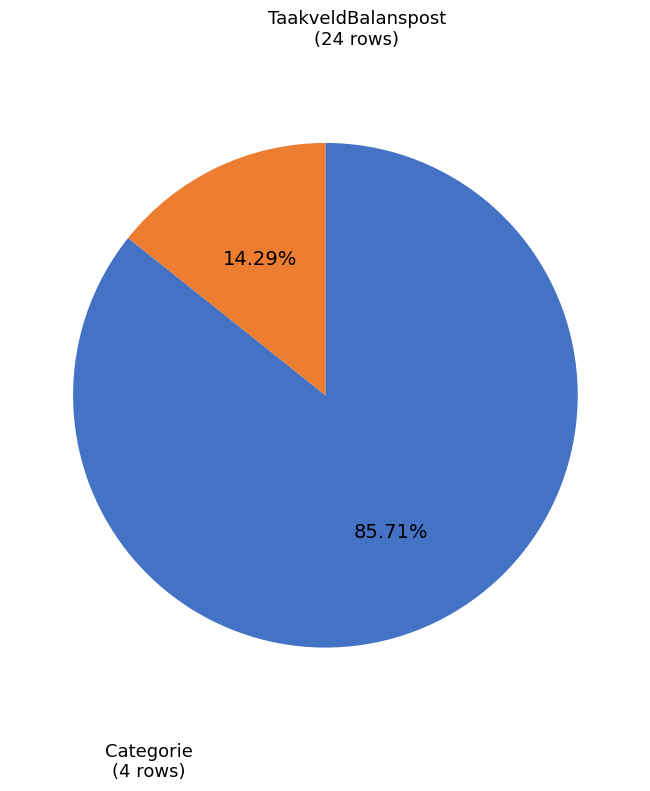

Which slice represents more than half of the pie?

TaakveldBalanspost